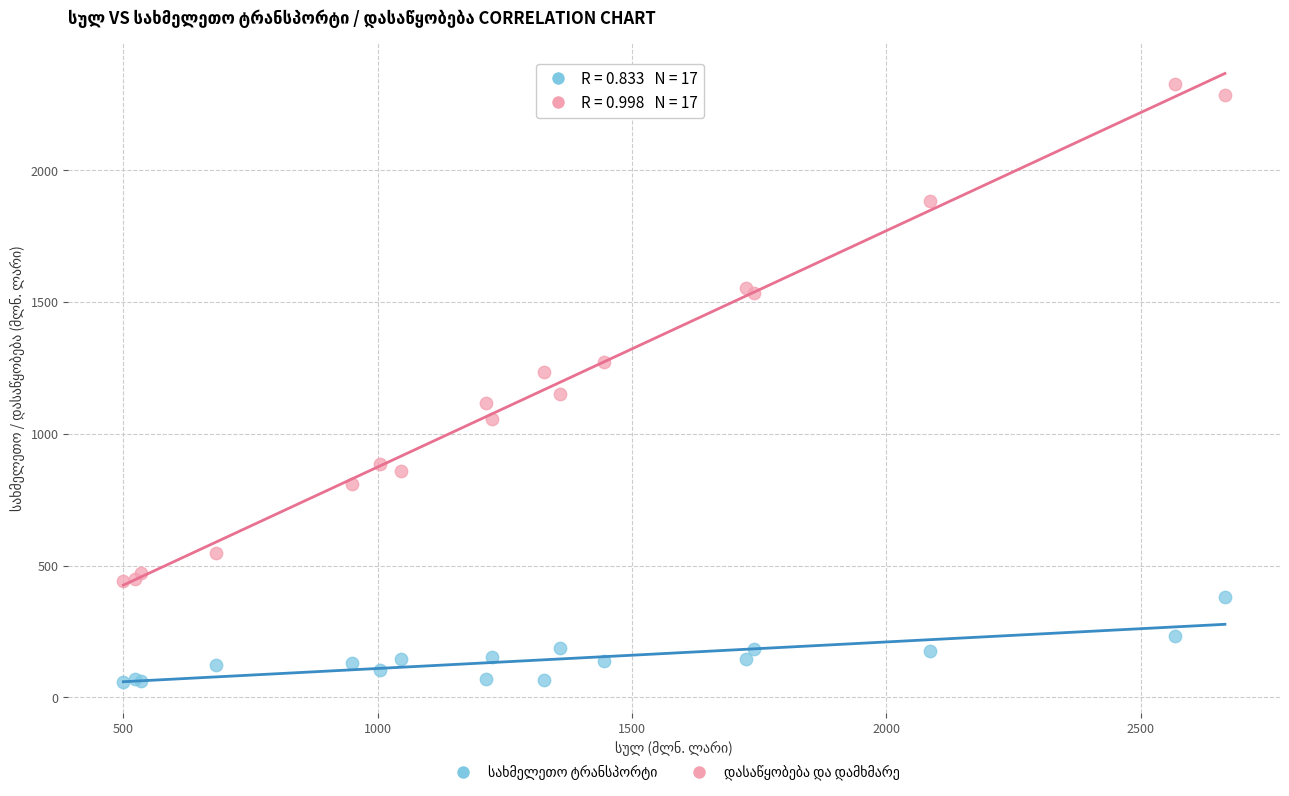

What is the X range (max minus min) for the scatter plot?

2165.7